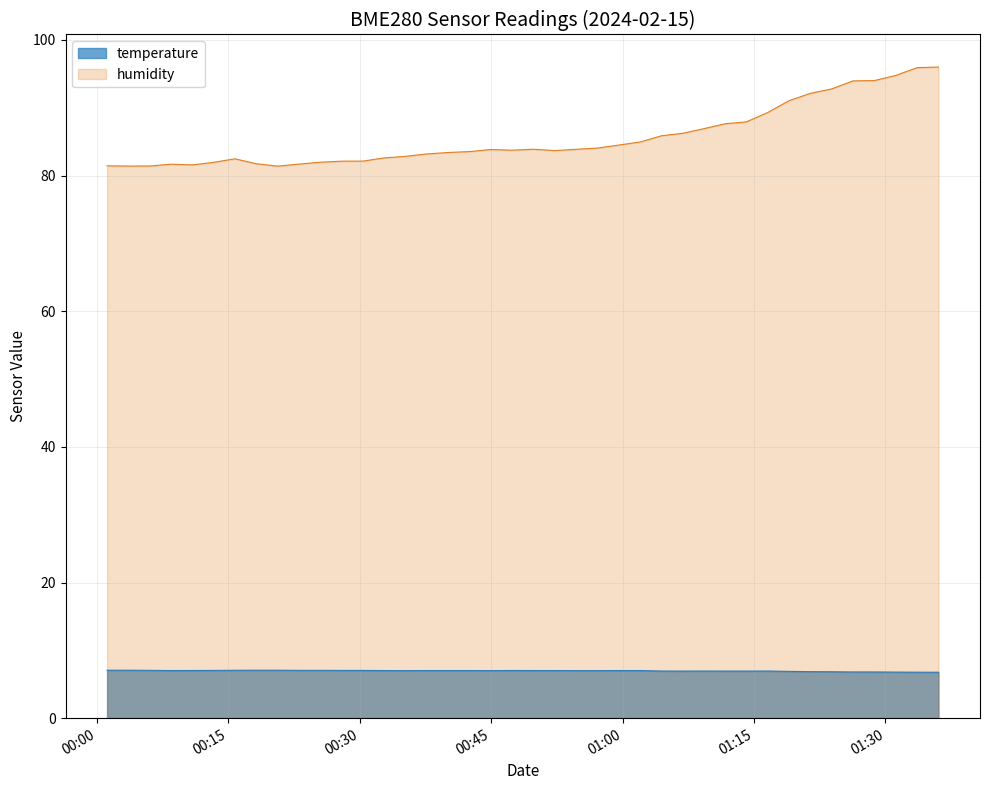

What is the difference between the humidity values at 2024-02-15T01:36:03 and 2024-02-15T01:26:18?

2.0